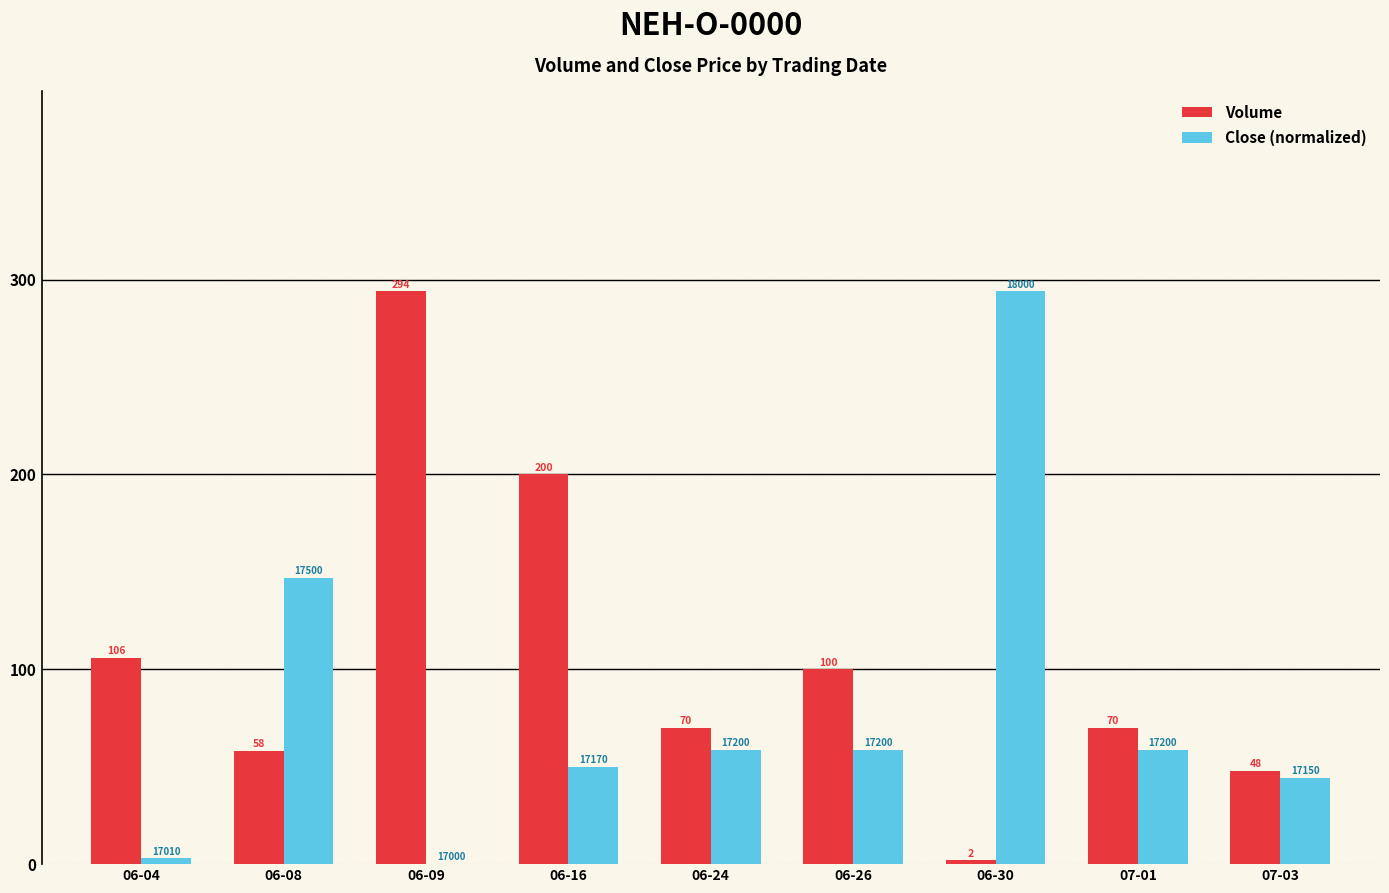

What is the highest value of the Close (normalized) series?

294.0